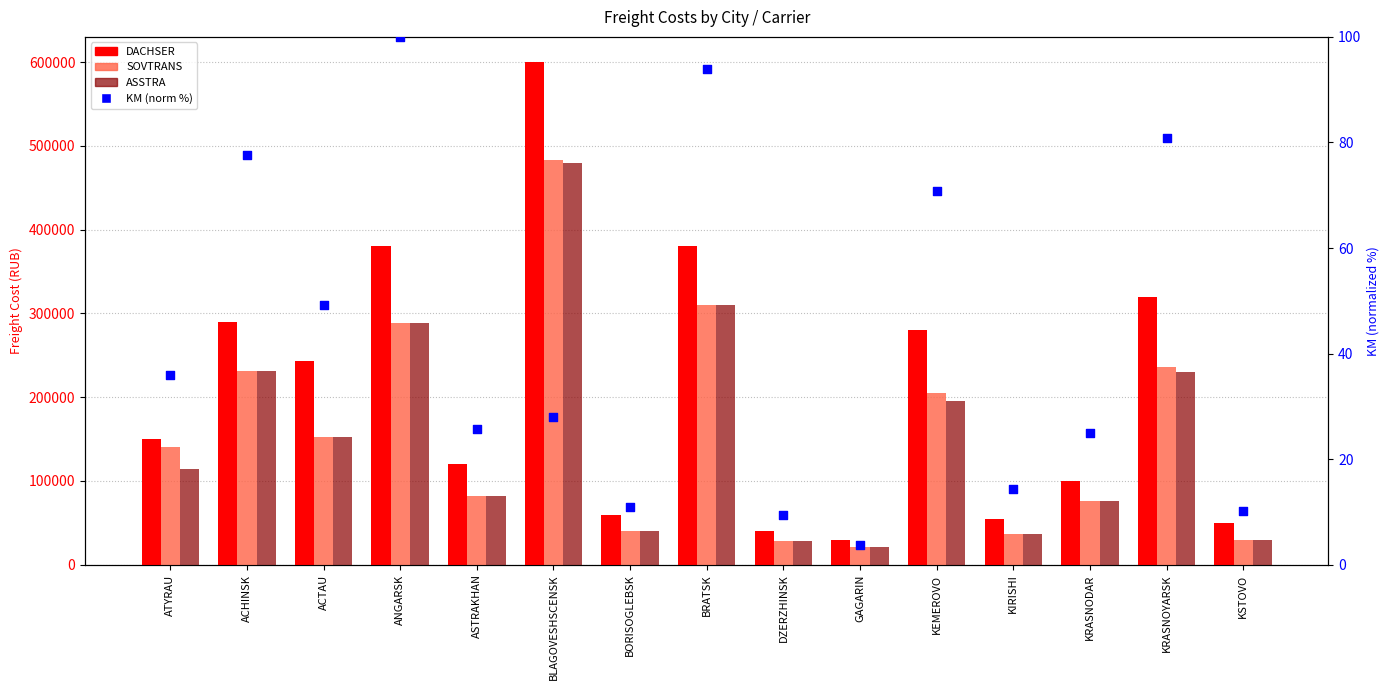

Which series has the widest spread of Y values?

DACHSER